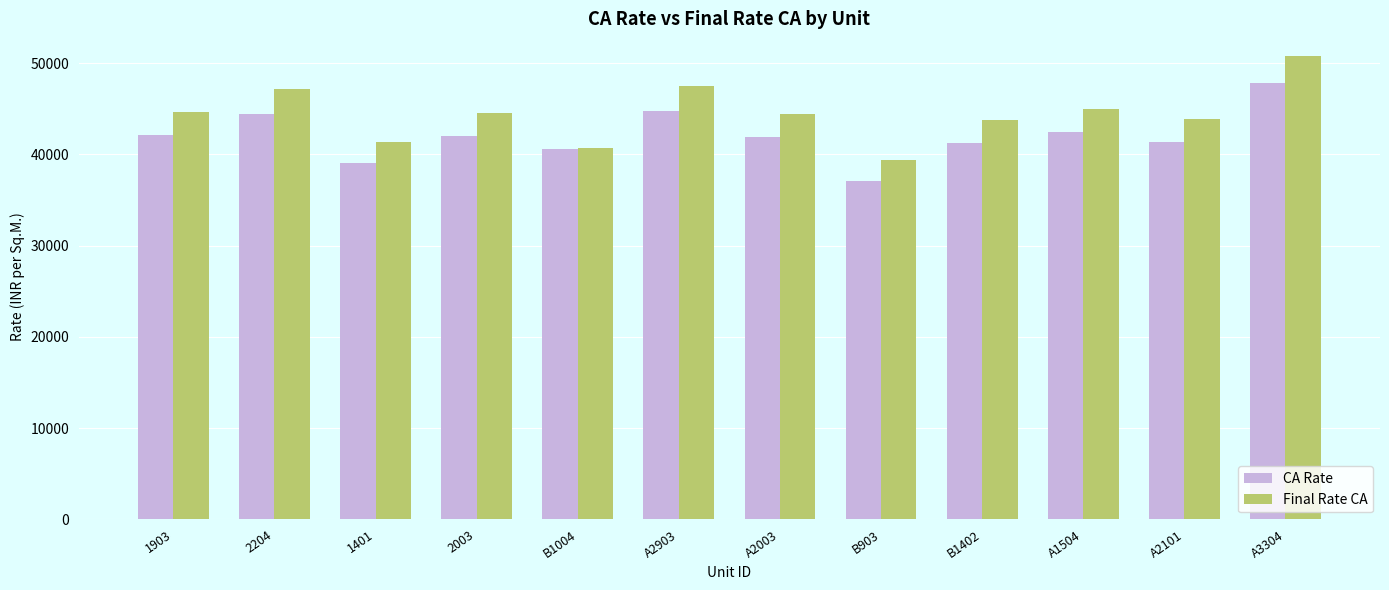

The CA Rate series shows 41896.2 at A2003. True or false?

True